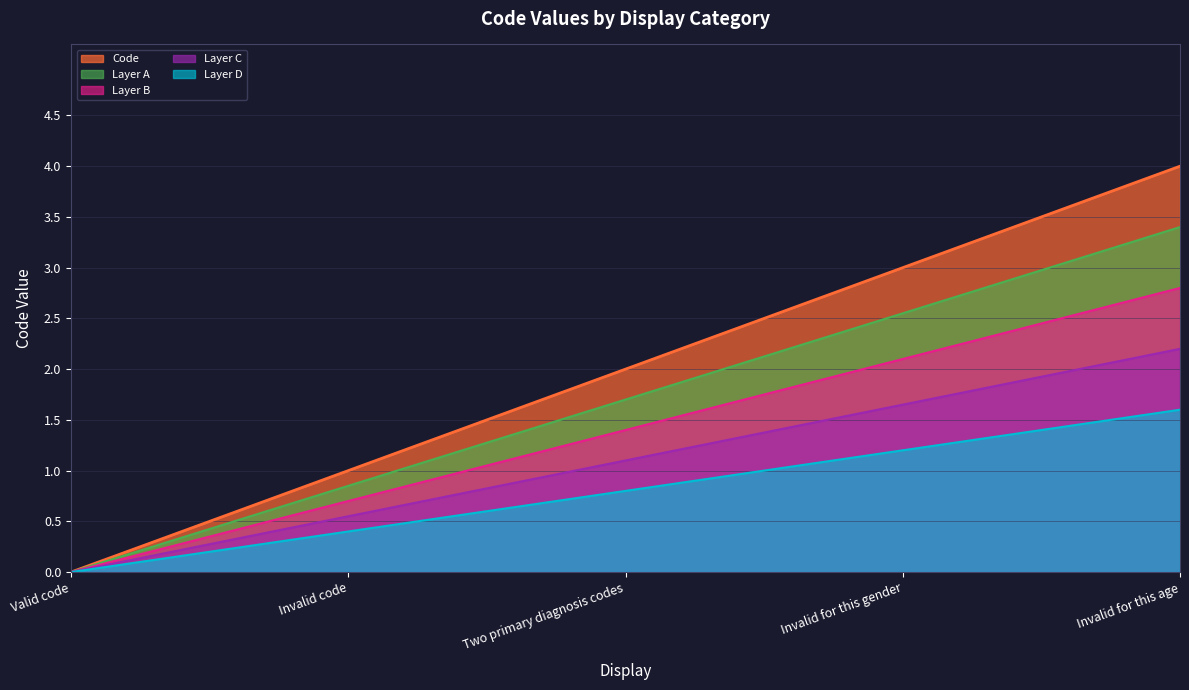

How many lines are shown in the chart?

5